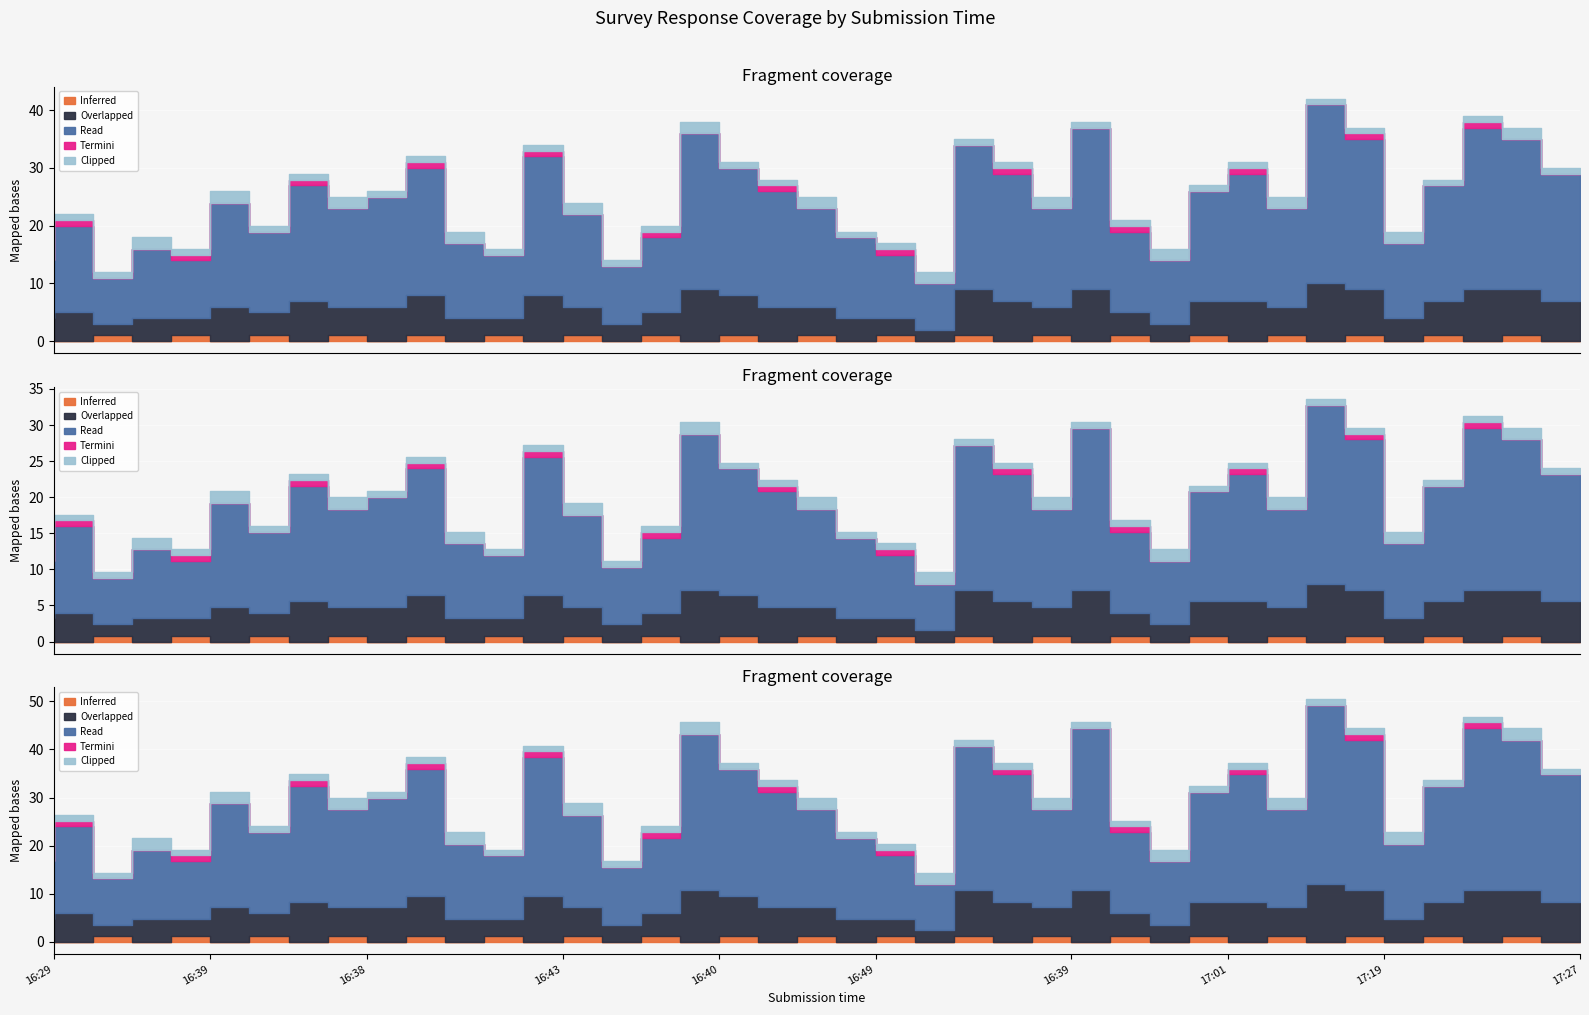

Which category has the lowest value in the Inferred series?

16:33